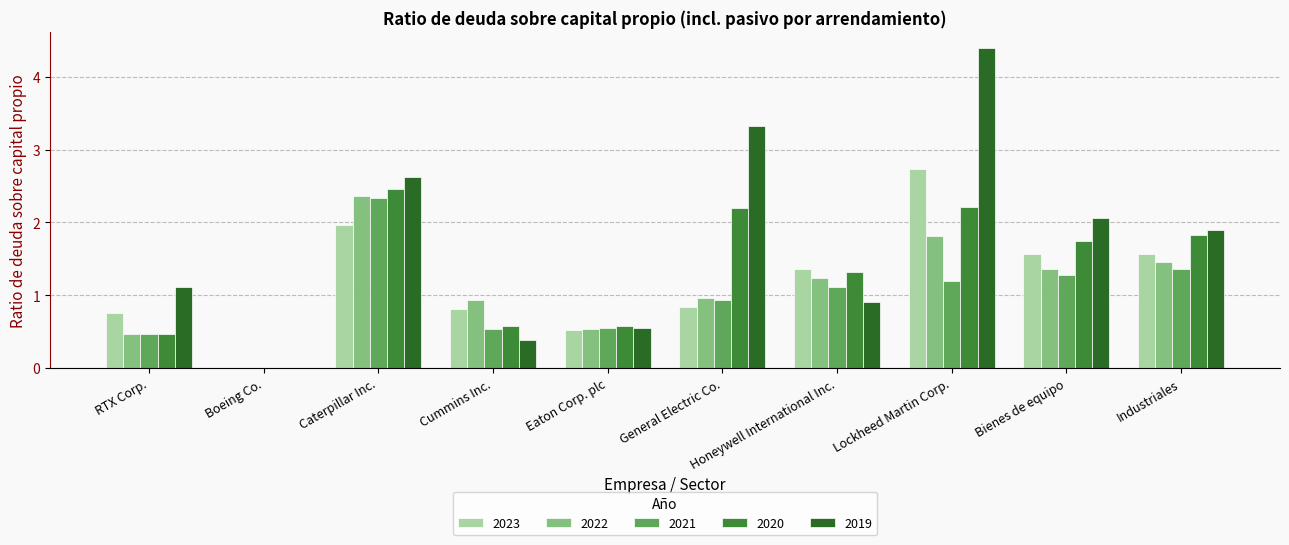

What is the total value across all series at Honeywell International Inc.?

5.9